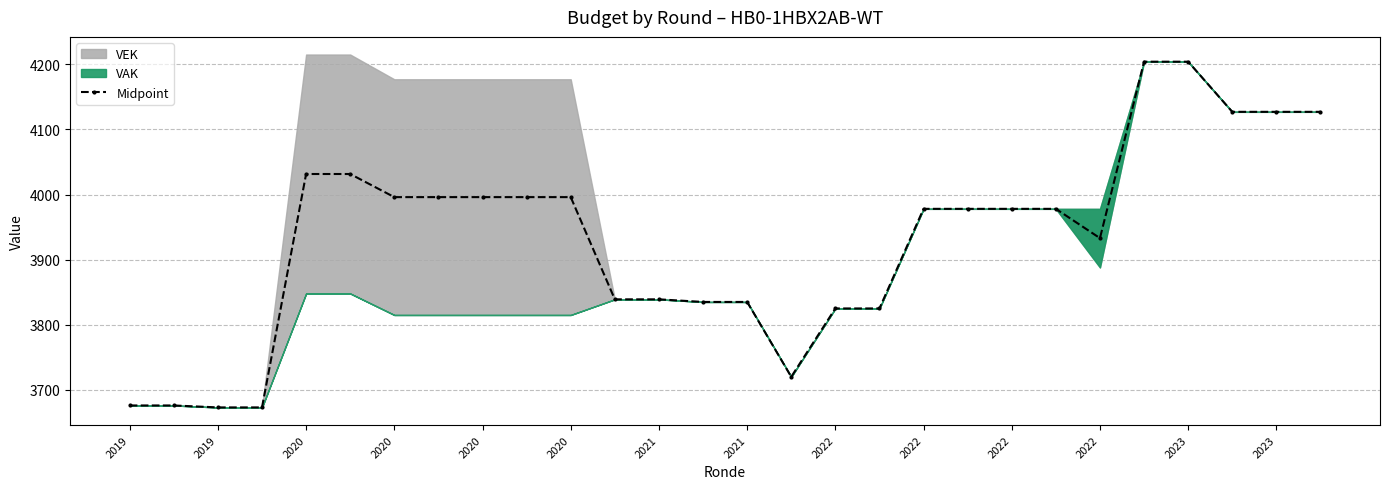

What is the approximate value at 2022?

3825.0